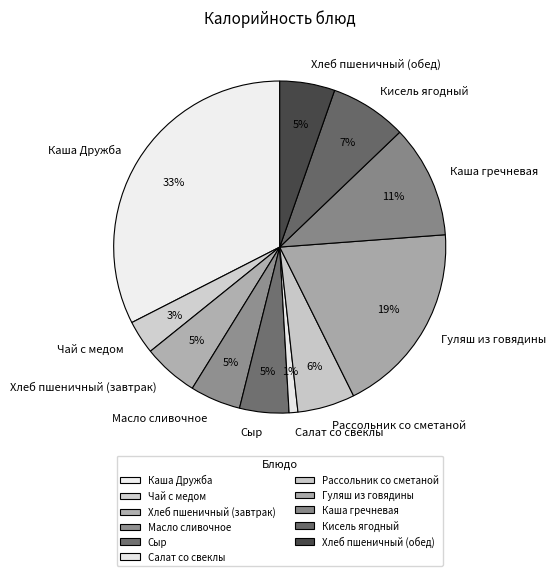

To the nearest percent, what portion does Салат со свеклы represent?

1%